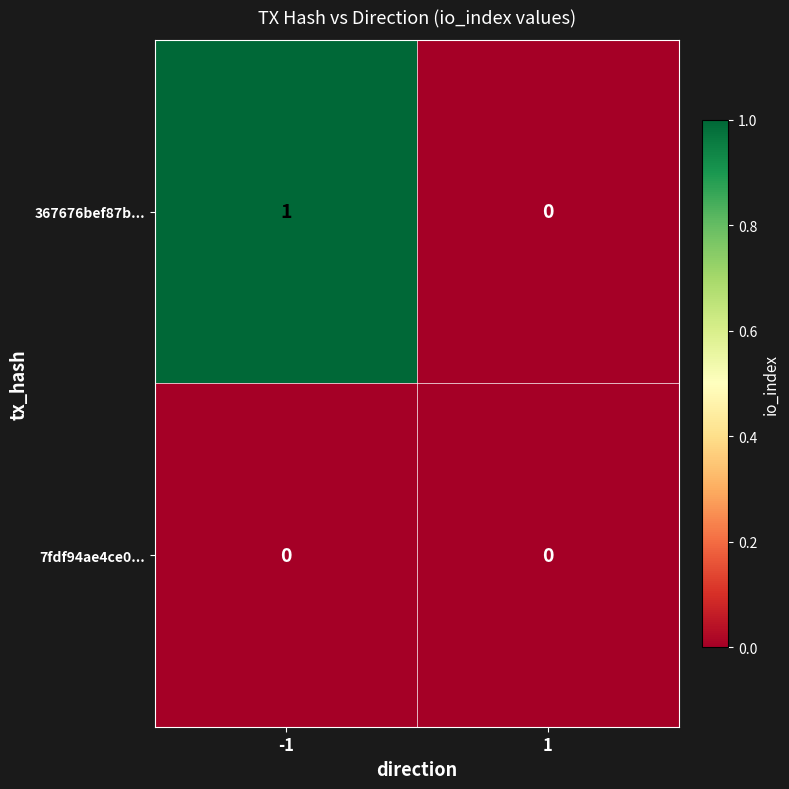

Reading left to right, transcribe all the data shown in this chart.

367676bef87b...: 1	0
7fdf94ae4ce0...: 0	0